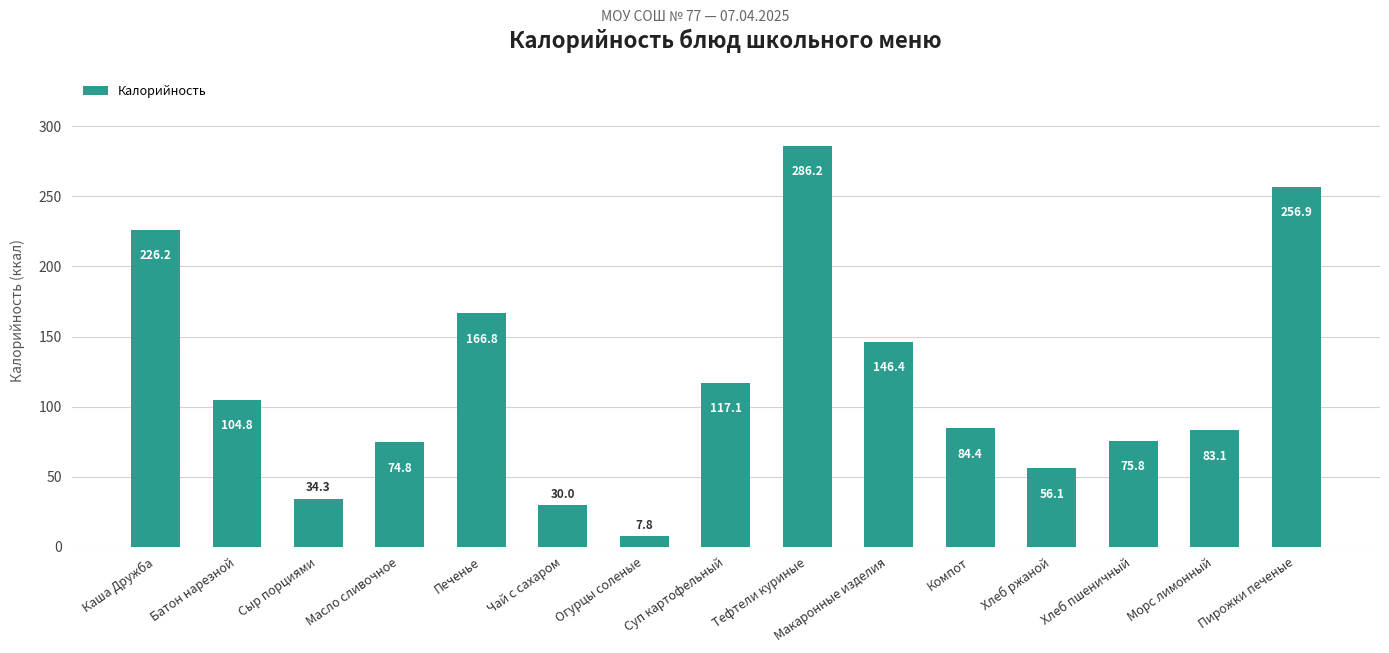

The value at Хлеб пшеничный is 130.2. True or false?

False